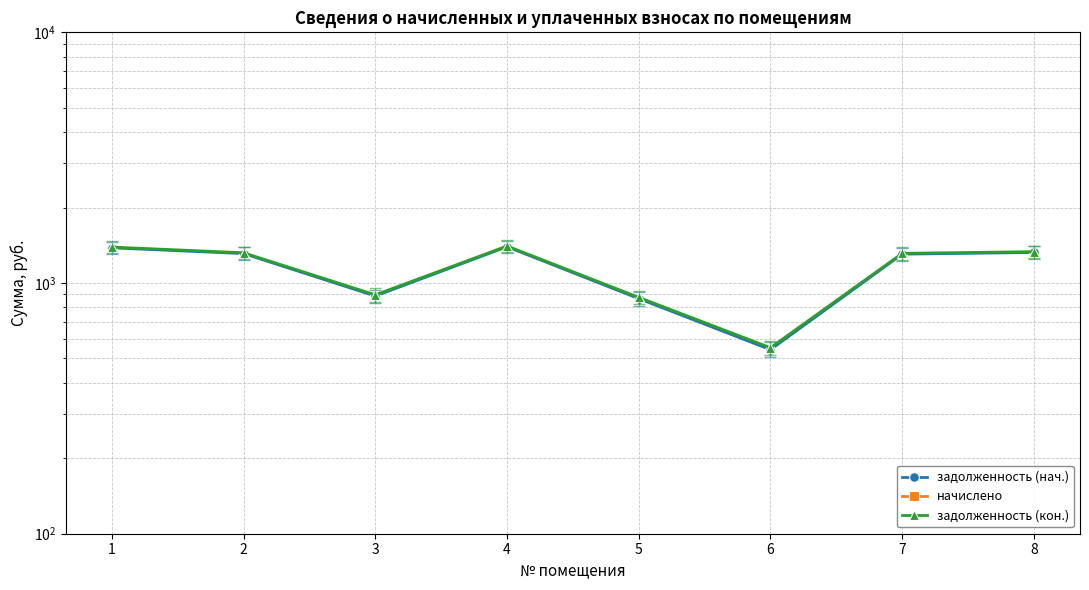

At which category does the chart reach its minimum across all series?

1